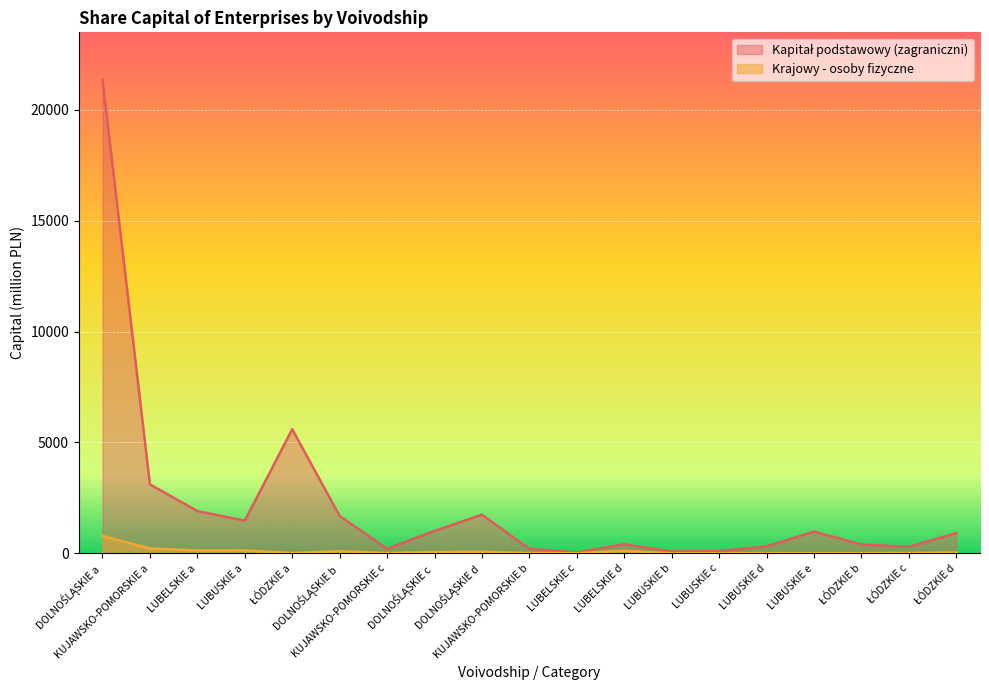

True or false: Krajowy - osoby fizyczne has more than 1 interior local peaks.

True